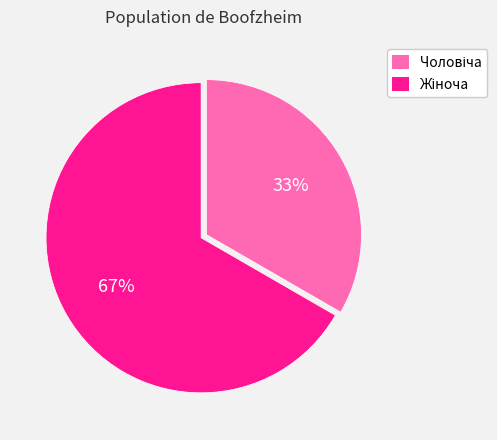

How many slices are in this pie chart?

2